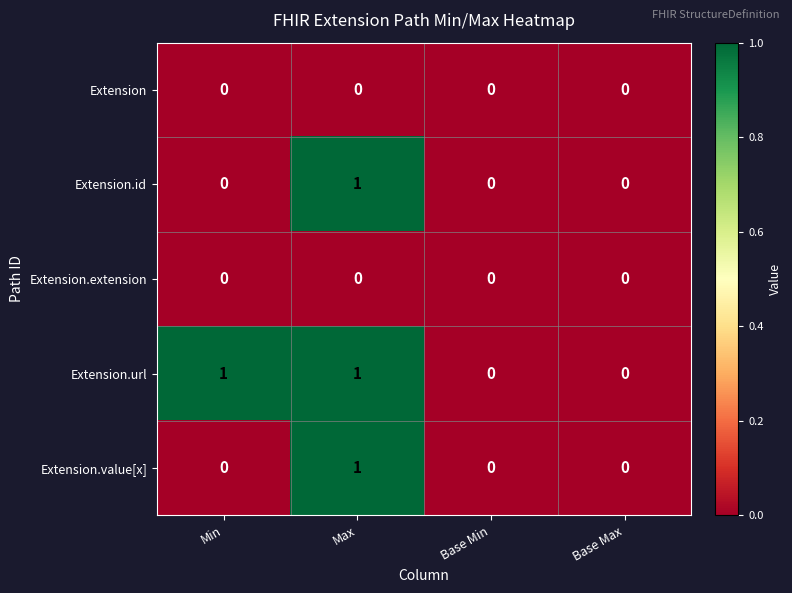

Which series changed the most between Min and Base Max?

Extension.url